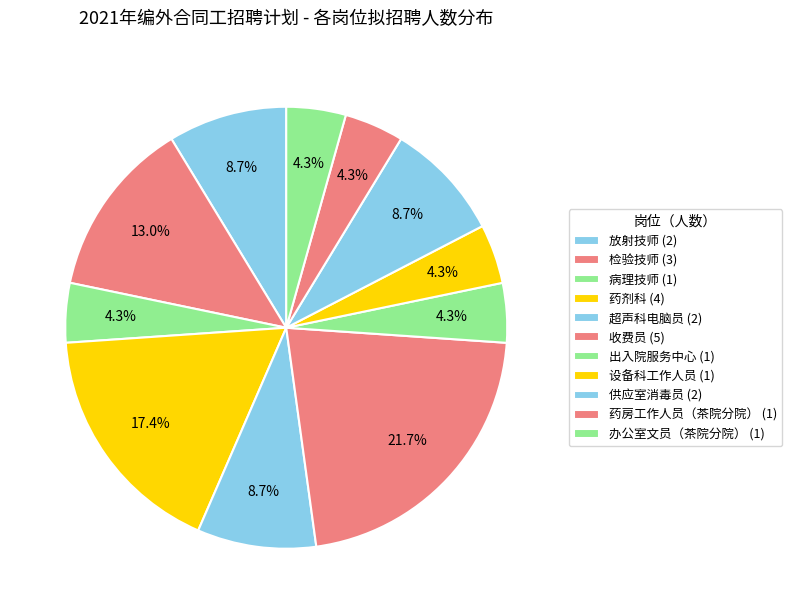

How many segments does this pie chart have?

11